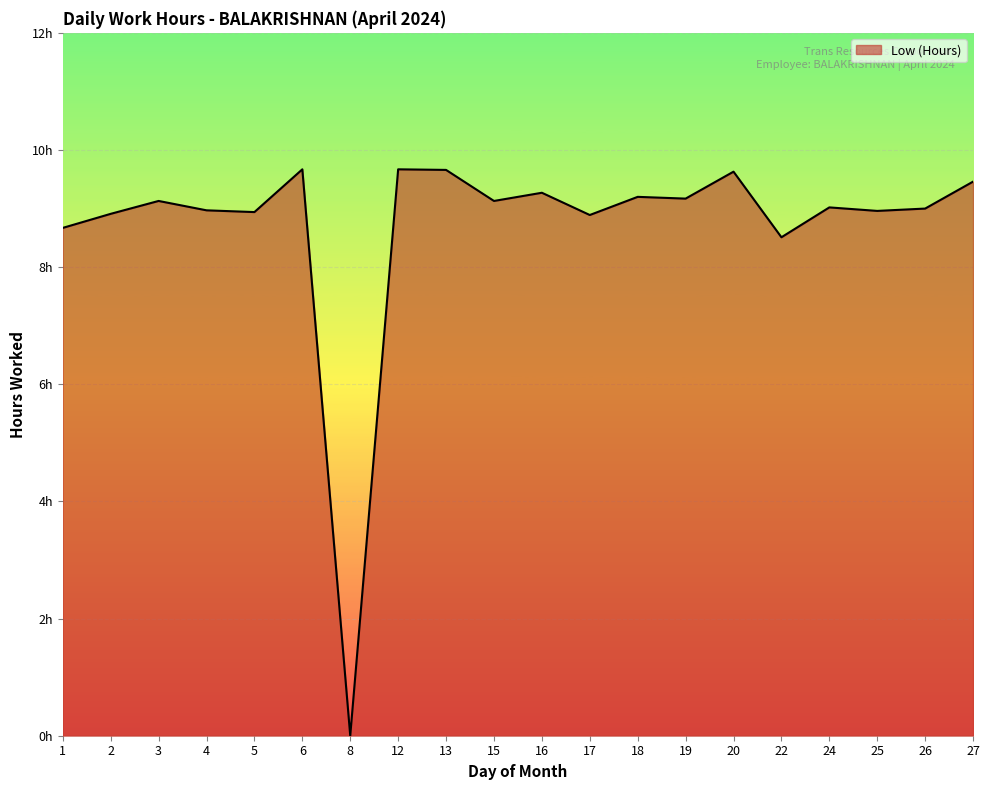

At which category does the data reach its first local valley?

5